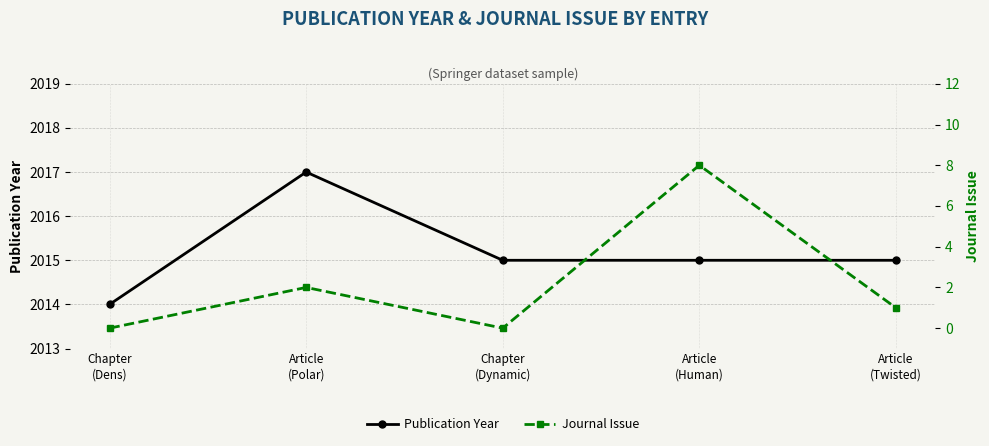

True or false: Publication Year and Journal Issue intersect in this chart.

False